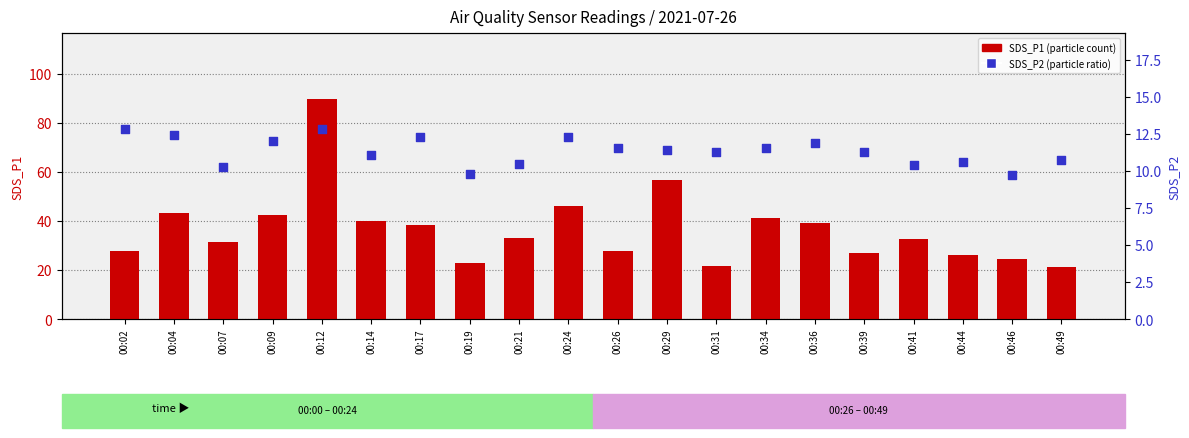

What is the total value across all series at 00:46?

34.2